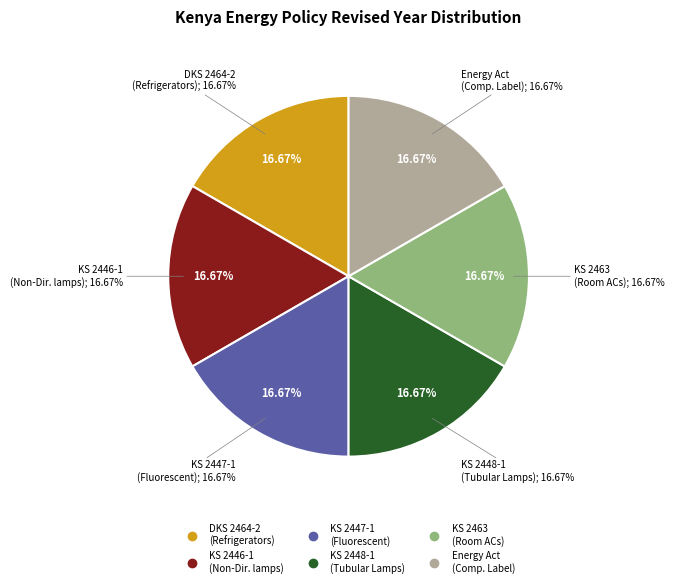

Count the number of slices in the pie.

6